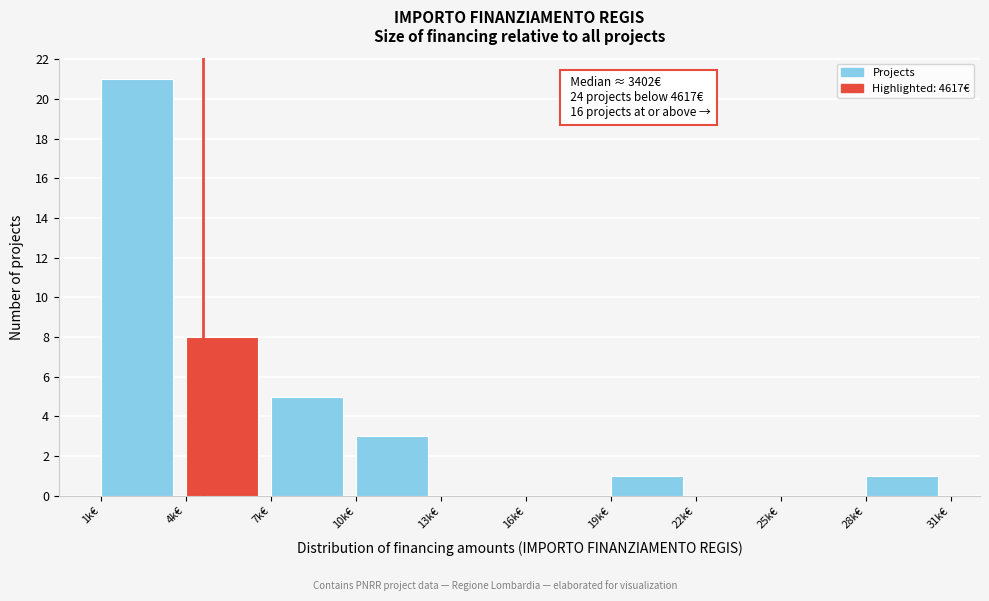

Reading right to left, transcribe all the data shown in this chart.

28k€=1	25k€=0	22k€=0	19k€=1	16k€=0	13k€=0	10k€=3	7k€=5	4k€=8	1k€=21